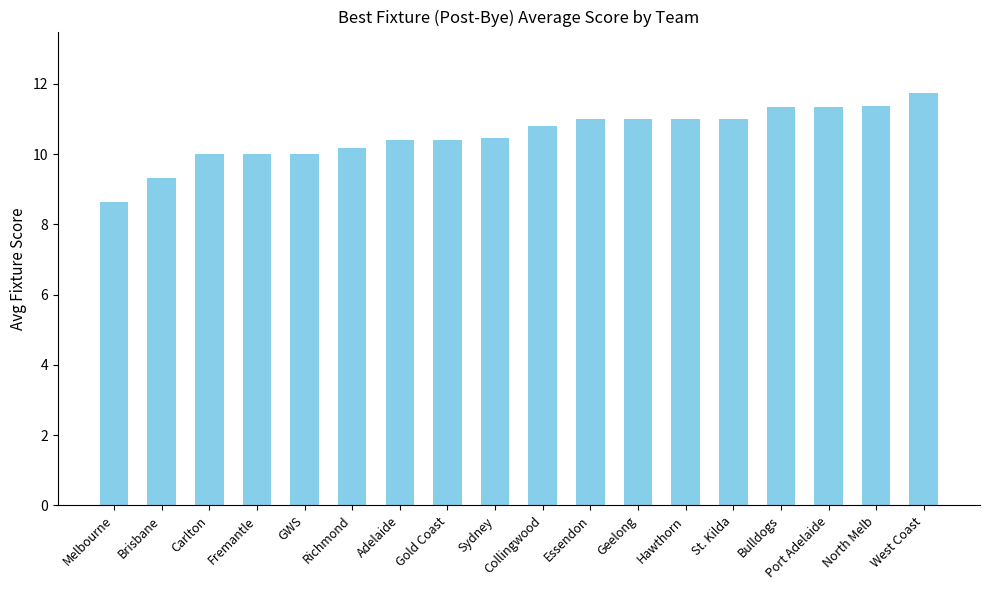

What is the approximate value at North Melb?

11.4